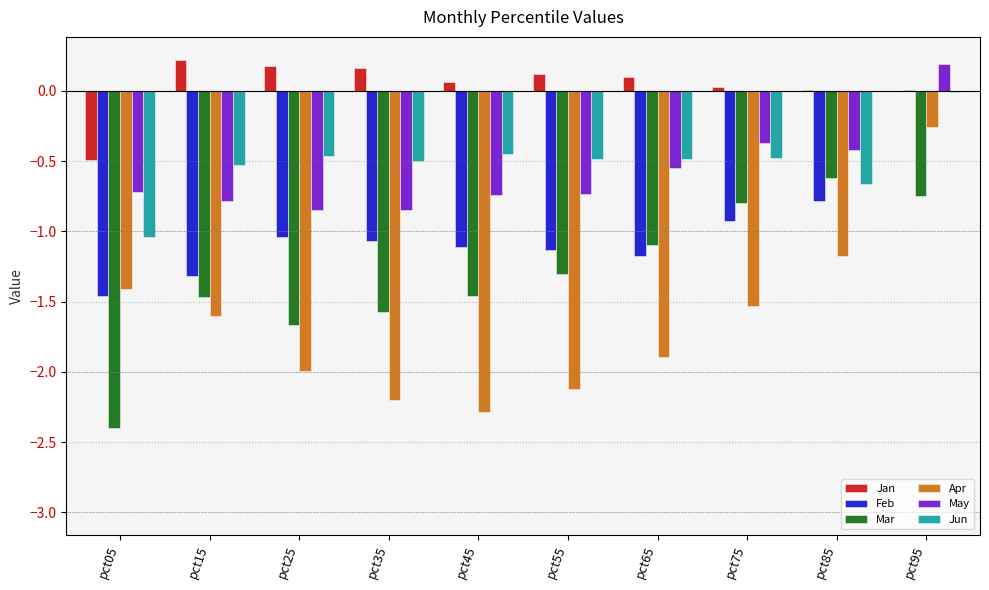

Between pct05 and pct85, which series saw the biggest shift?

Mar